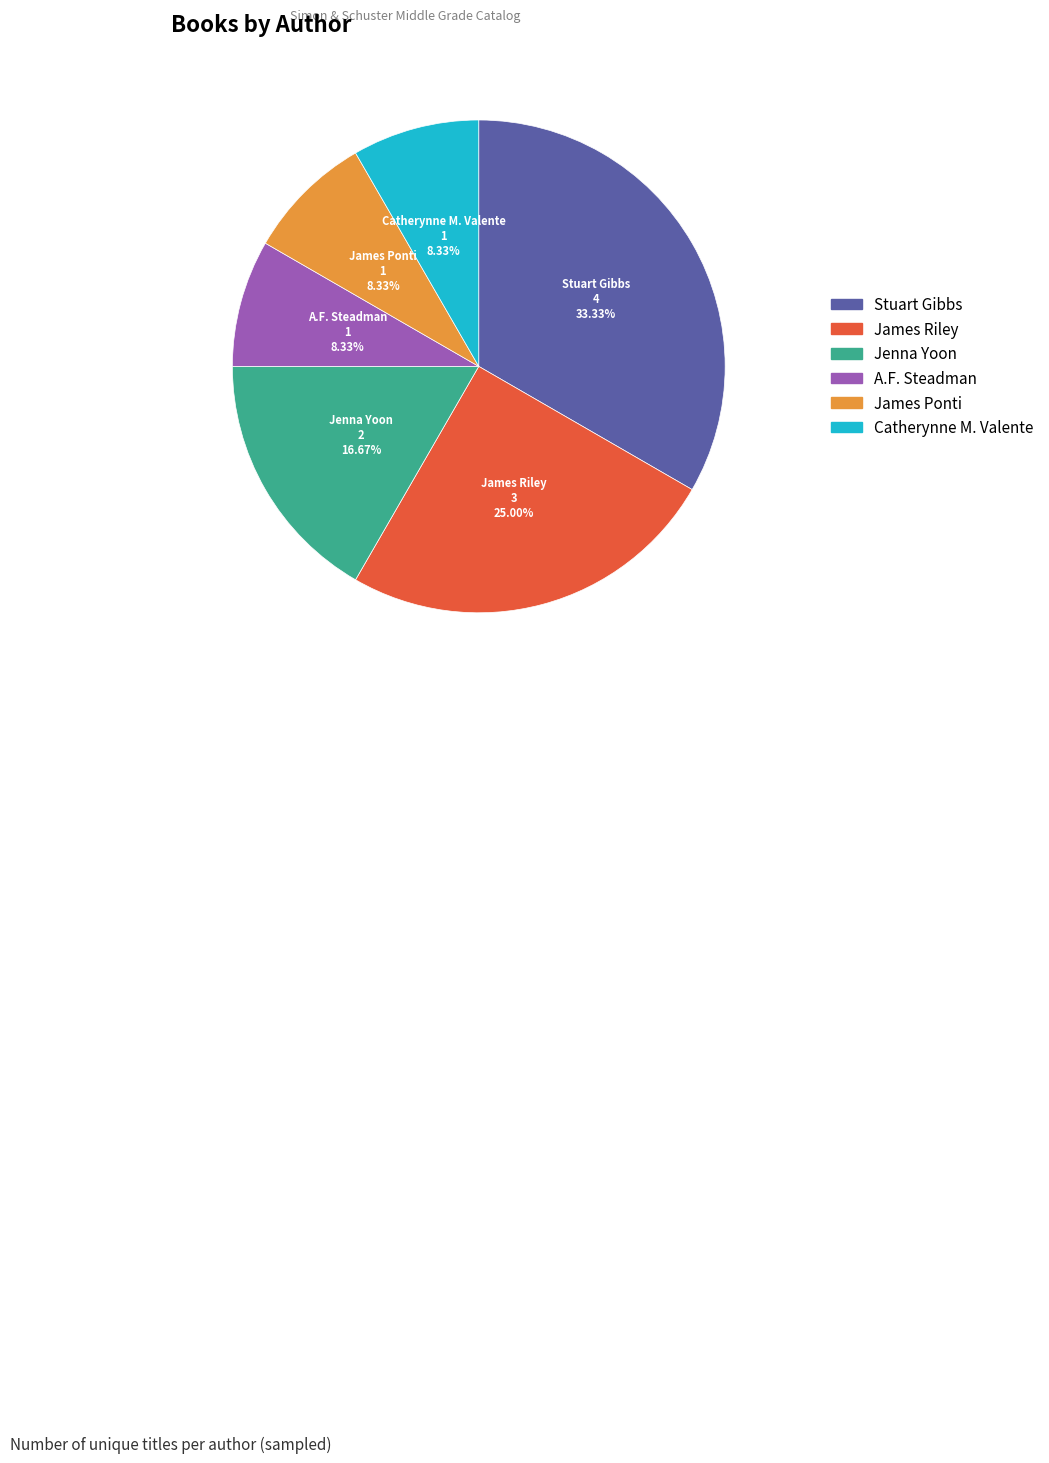

Which has a higher value, James Riley or Jenna Yoon?

James Riley